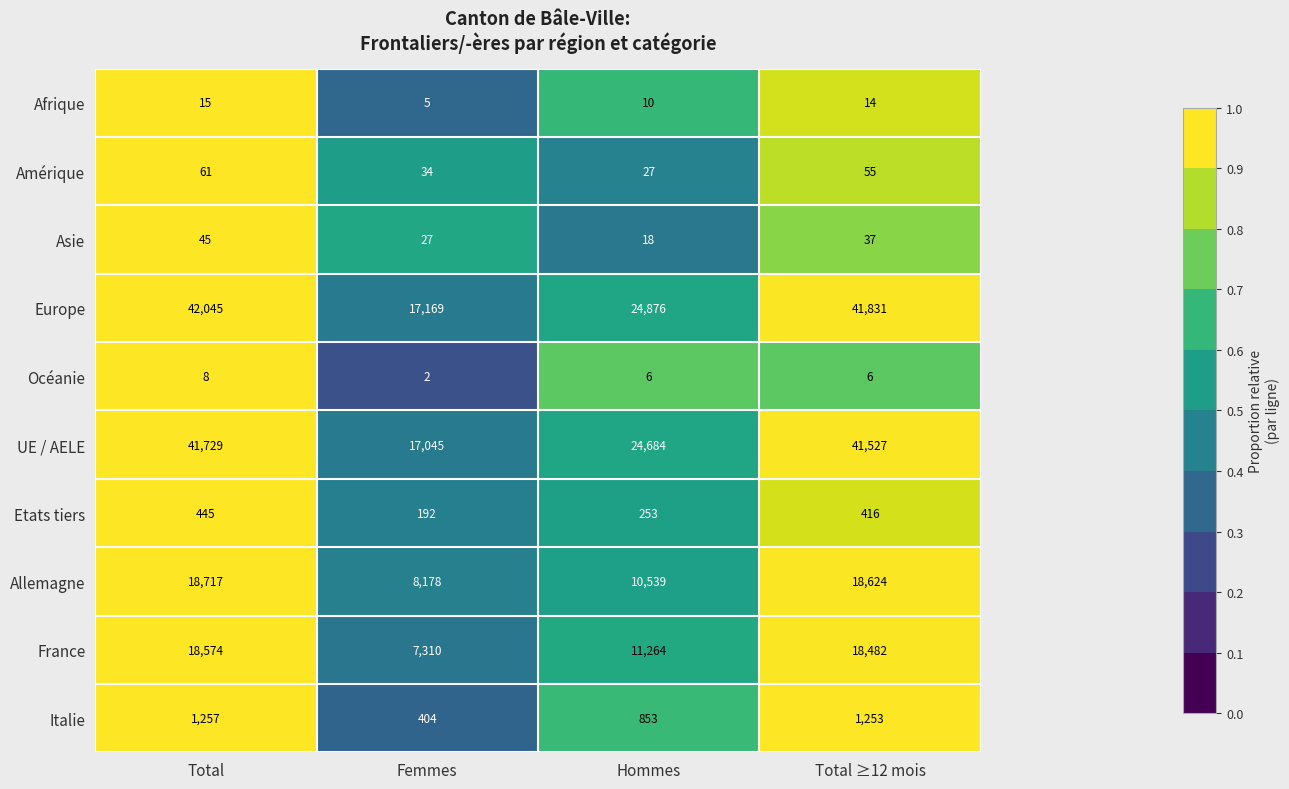

What is the difference between the Allemagne values at Total and Total ≥12 mois?

93